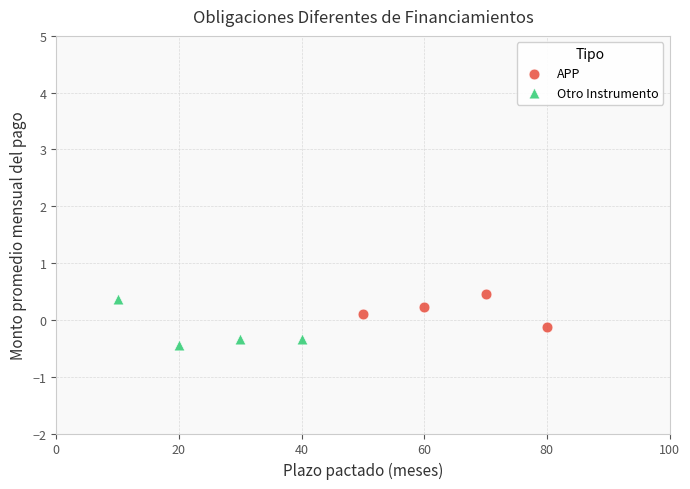

What are all the series names shown in the legend?

APP, Otro Instrumento